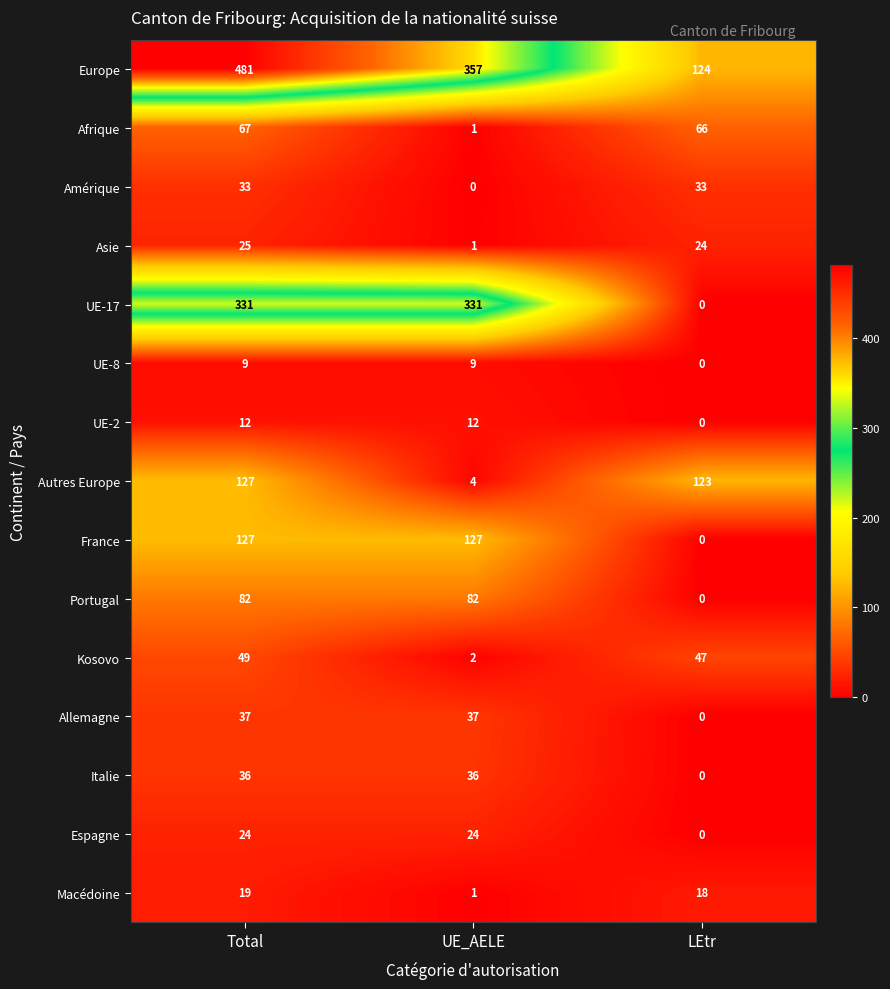

List the labels in order of Asie value, smallest first.

UE_AELE, LEtr, Total